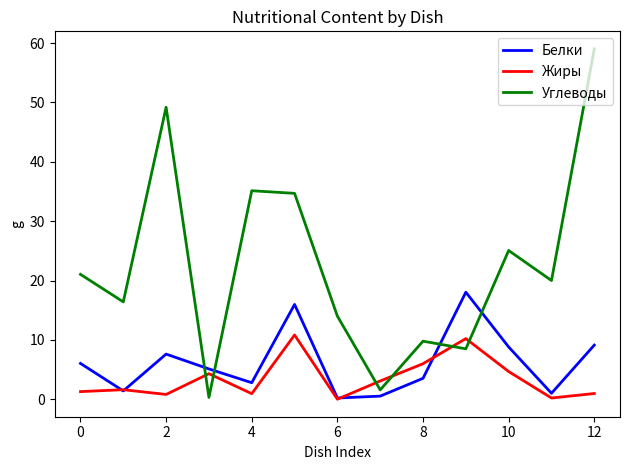

Which series ends up on top after the final intersection of Углеводы and Белки?

Углеводы